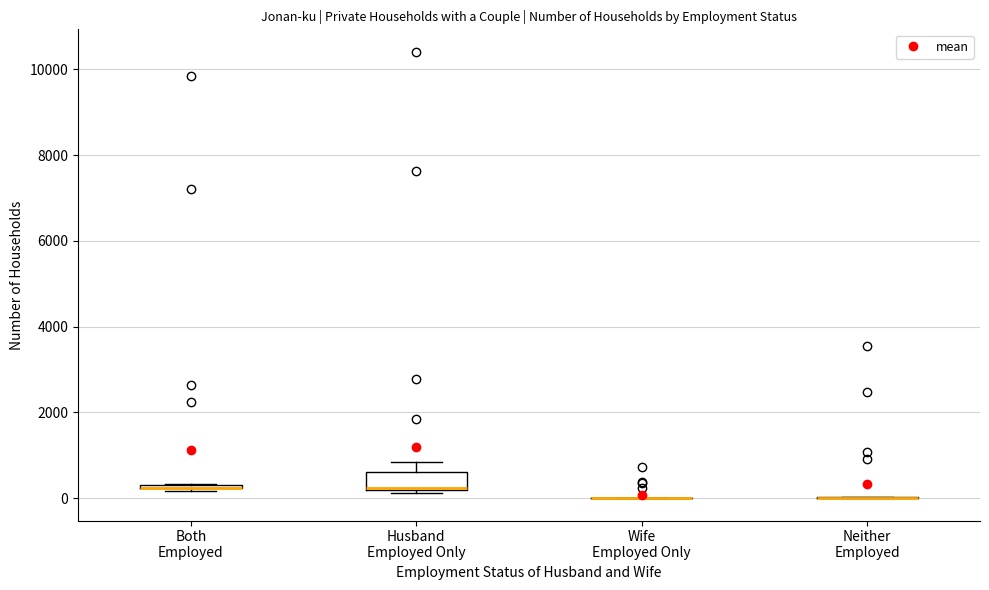

Where is the lower edge of the box for Both Employed on the y-axis? The values are not printed on the chart, so give them approximately, as read against the axis.

200